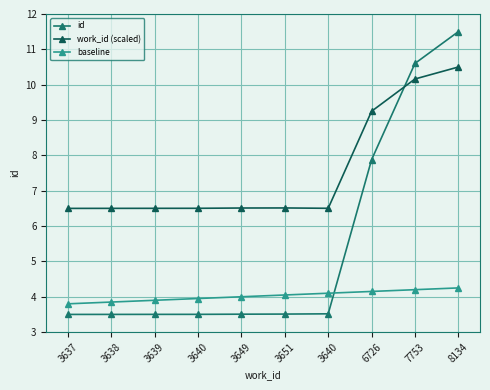

How many data points does each series have?

10